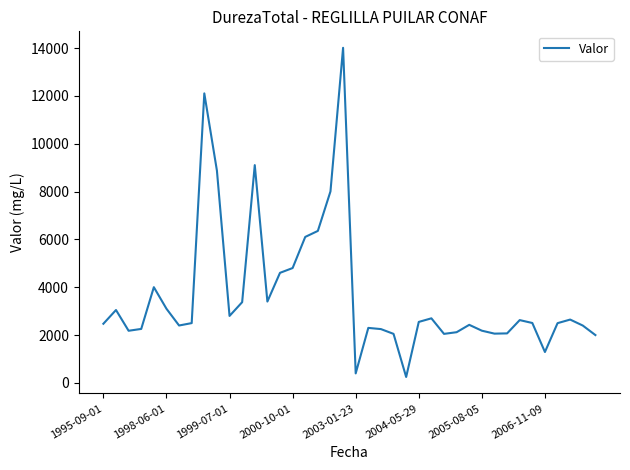

What is the difference between the maximum and minimum values?

13762